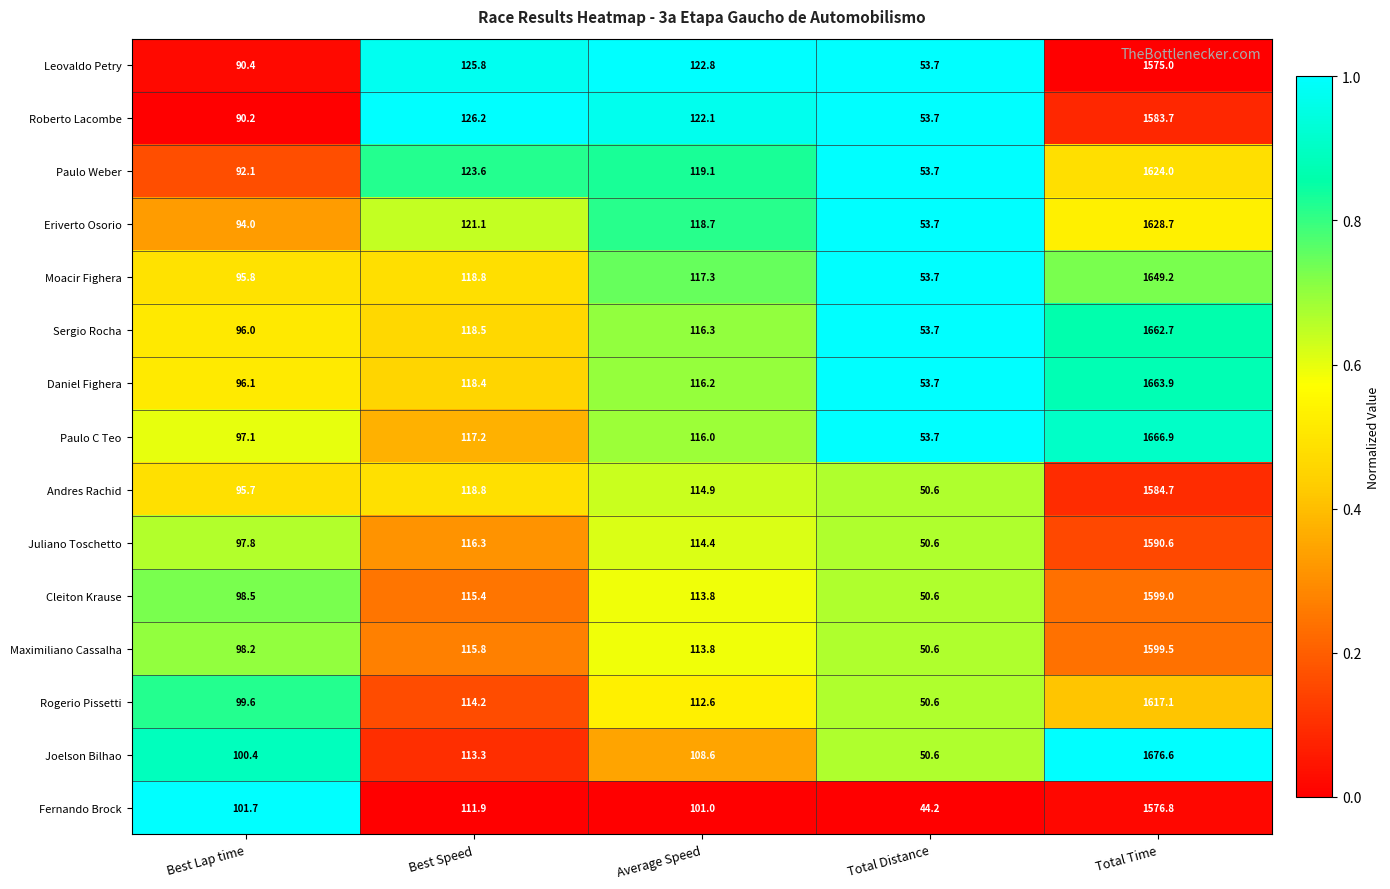

Rank the series by their maximum value, from highest to lowest.

Joelson Bilhao, Paulo C Teo, Daniel Fighera, Sergio Rocha, Moacir Fighera, Eriverto Osorio, Paulo Weber, Rogerio Pissetti, Maximiliano Cassalha, Cleiton Krause, Juliano Toschetto, Andres Rachid, Roberto Lacombe, Fernando Brock, Leovaldo Petry